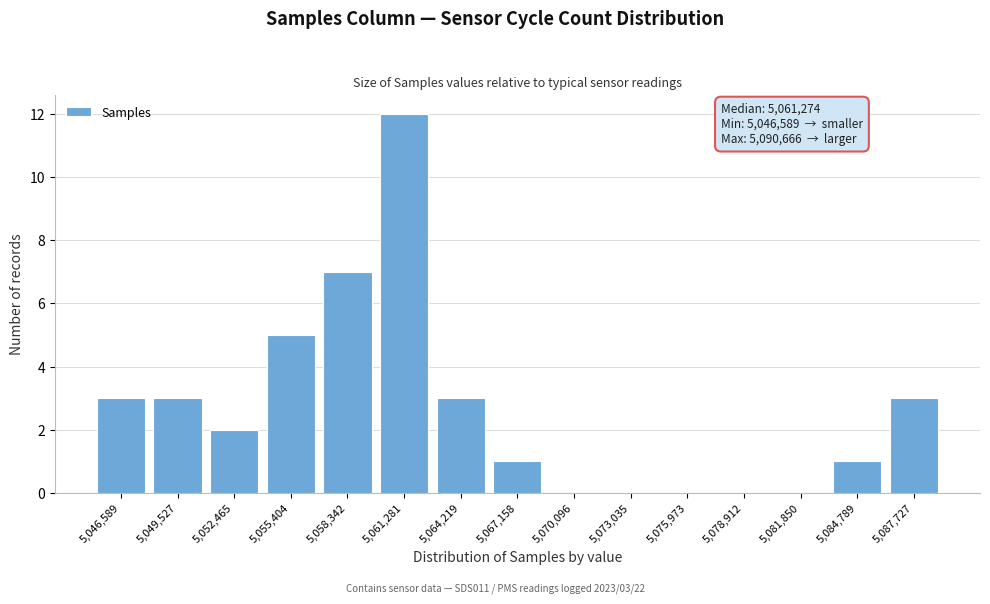

Reading right to left, what are all the values shown in this chart?

5,087,727=3	5,084,789=1	5,081,850=0	5,078,912=0	5,075,973=0	5,073,035=0	5,070,096=0	5,067,158=1	5,064,219=3	5,061,281=12	5,058,342=7	5,055,404=5	5,052,465=2	5,049,527=3	5,046,589=3